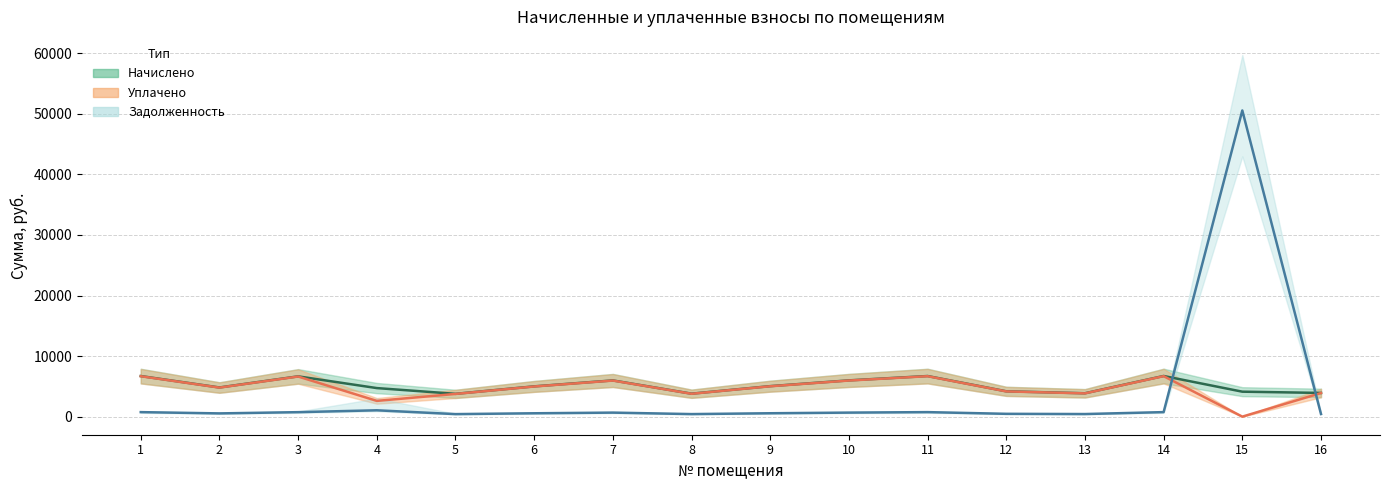

In уплачено (линия), how many points are higher than both neighbors (excluding endpoints)?

4